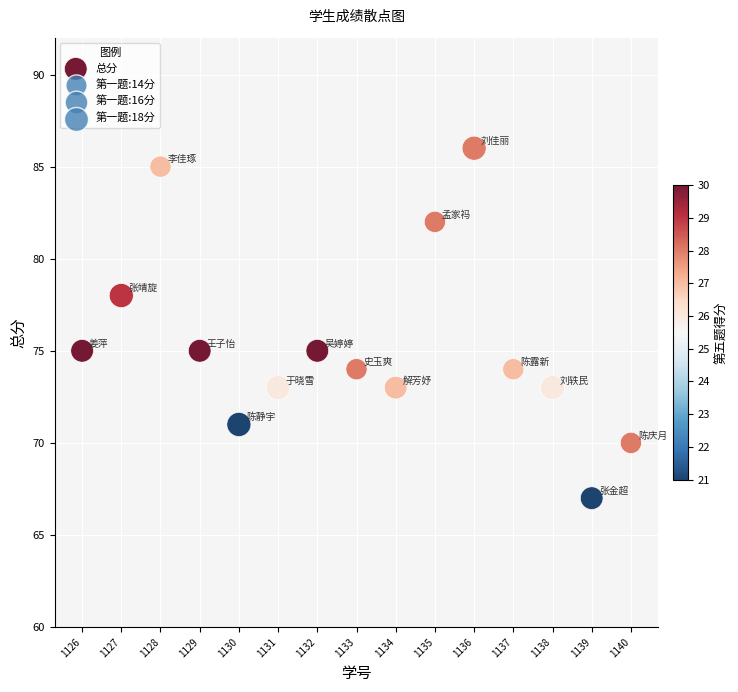

What is the range of X values (max minus min)?

14